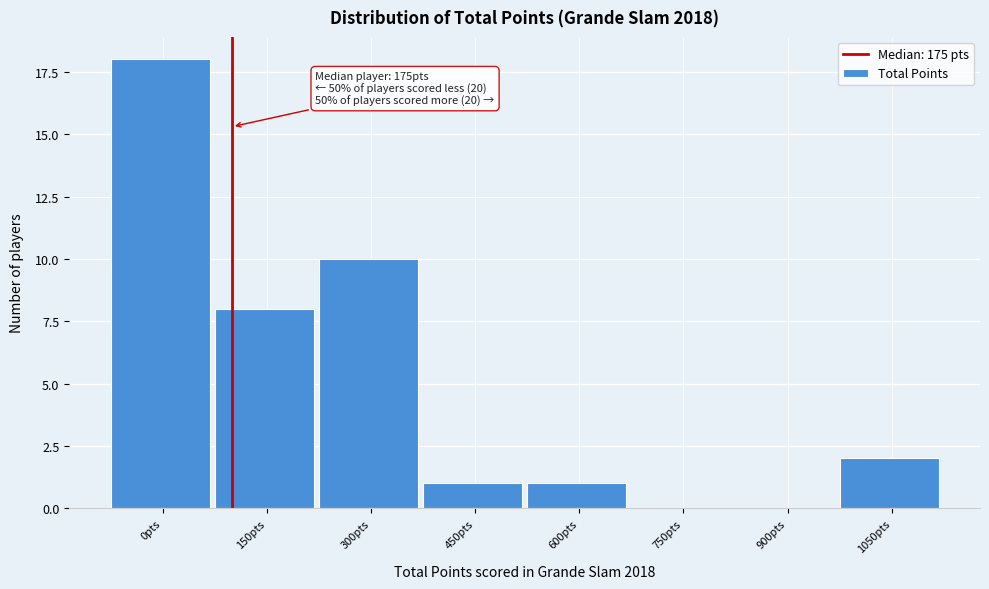

Reading left to right, extract all data points from this chart.

0pts=18	150pts=8	300pts=10	450pts=1	600pts=1	750pts=0	900pts=0	1050pts=2